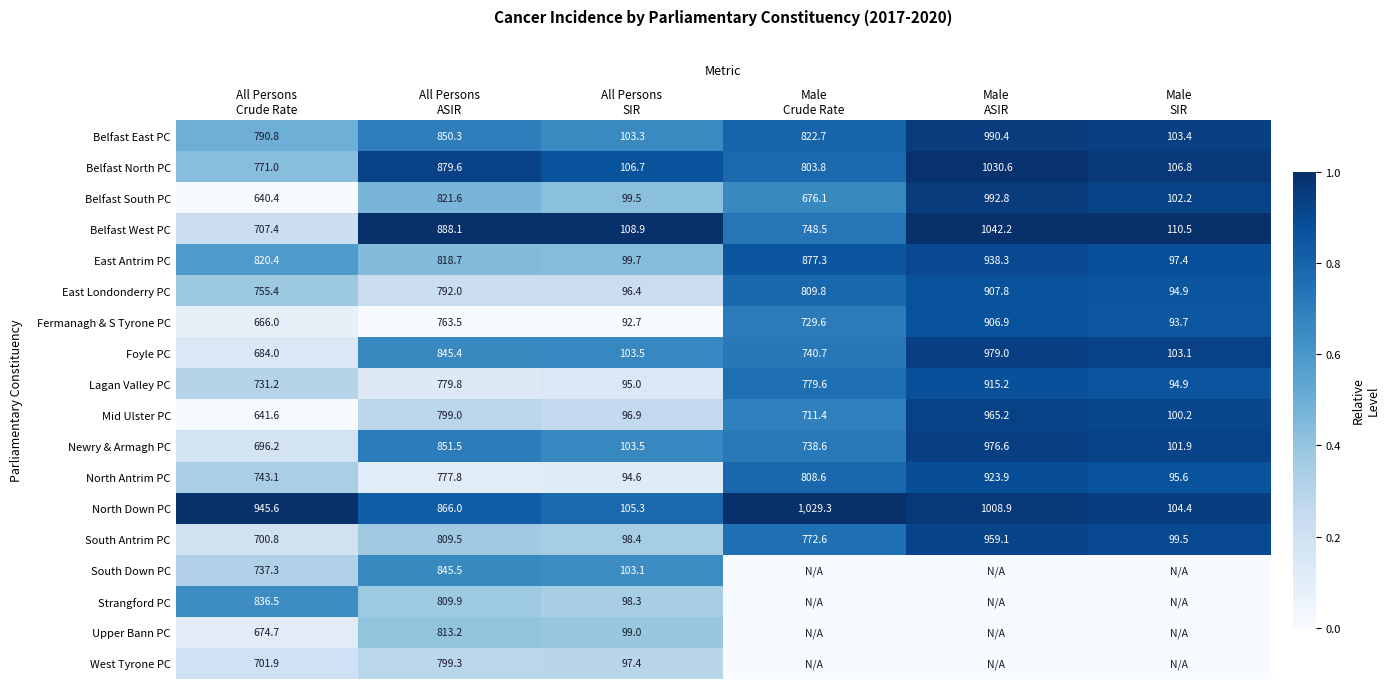

Count the number of data series in this chart.

18